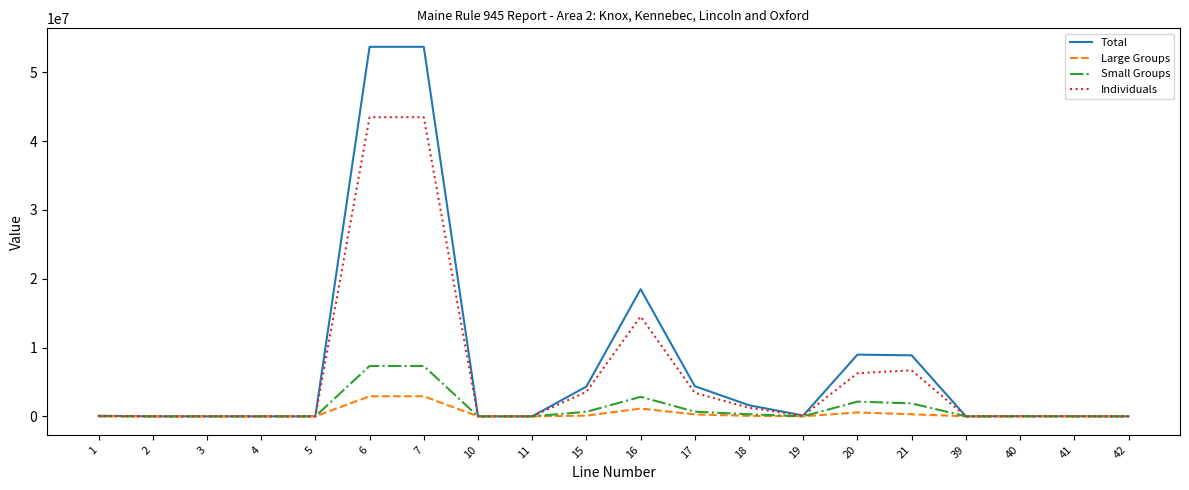

What is the highest value of the Small Groups series?

7320248.2